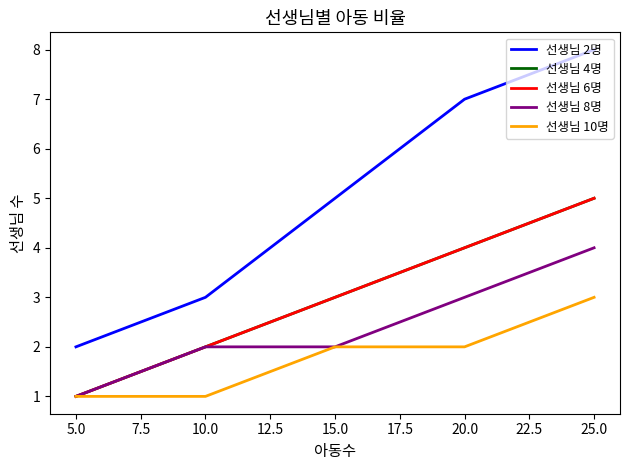

Which series changed the most between 5.0 and 10.0?

선생님 2명